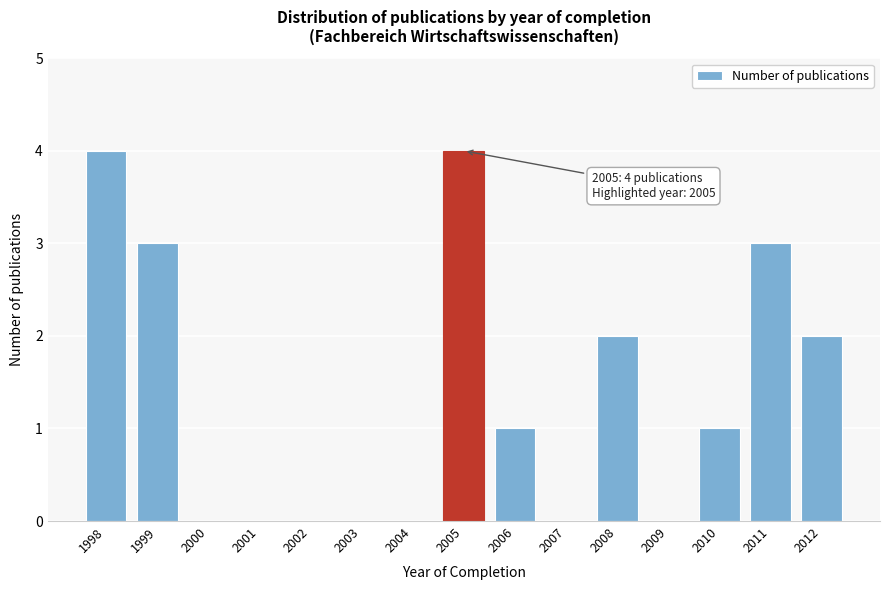

Reading left to right, list all the values displayed in this chart.

1998=4	1999=3	2000=0	2001=0	2002=0	2003=0	2004=0	2005=4	2006=1	2007=0	2008=2	2009=0	2010=1	2011=3	2012=2